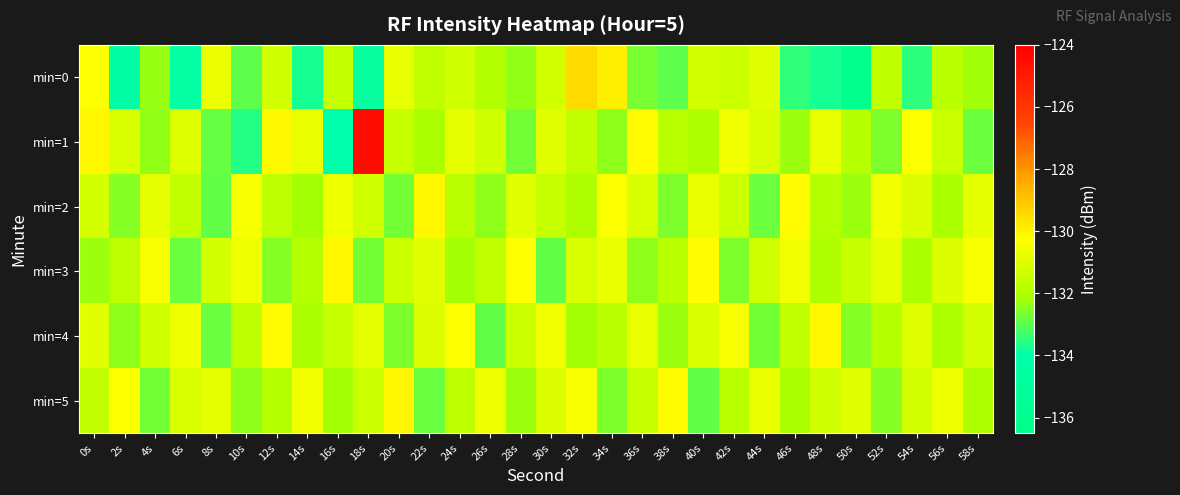

At which category is the sum across all series the highest?

18s